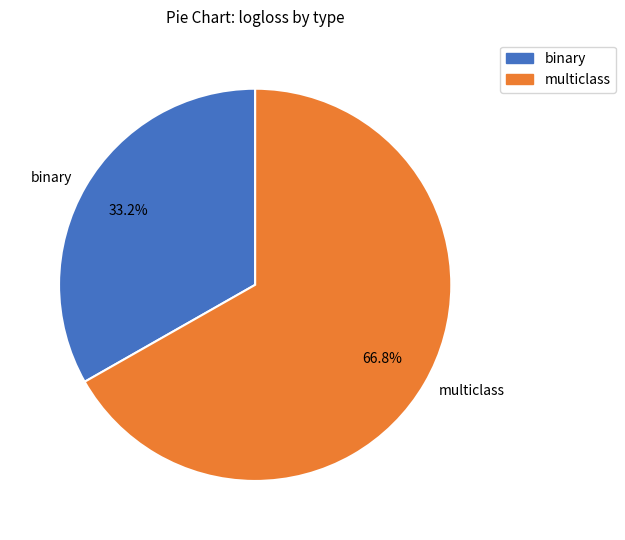

Rank the categories by value from highest to lowest.

multiclass, binary